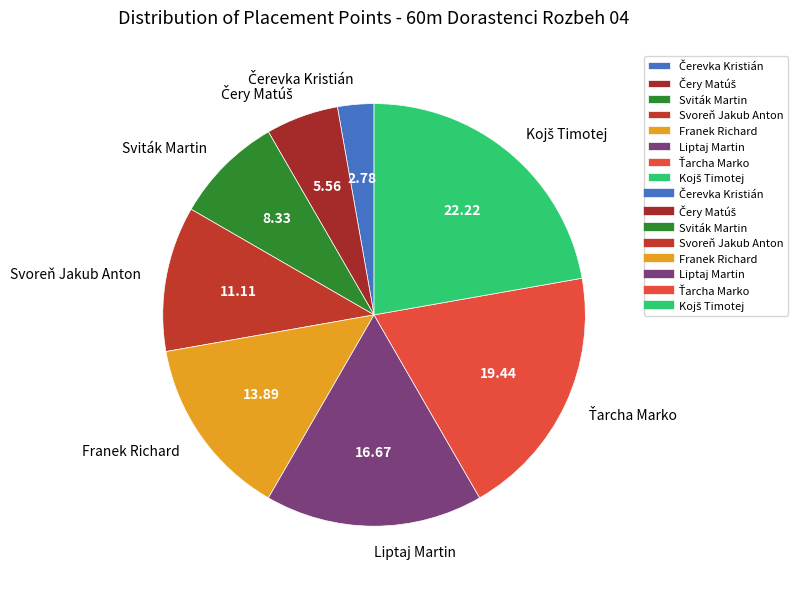

Is there a majority slice in this chart?

No